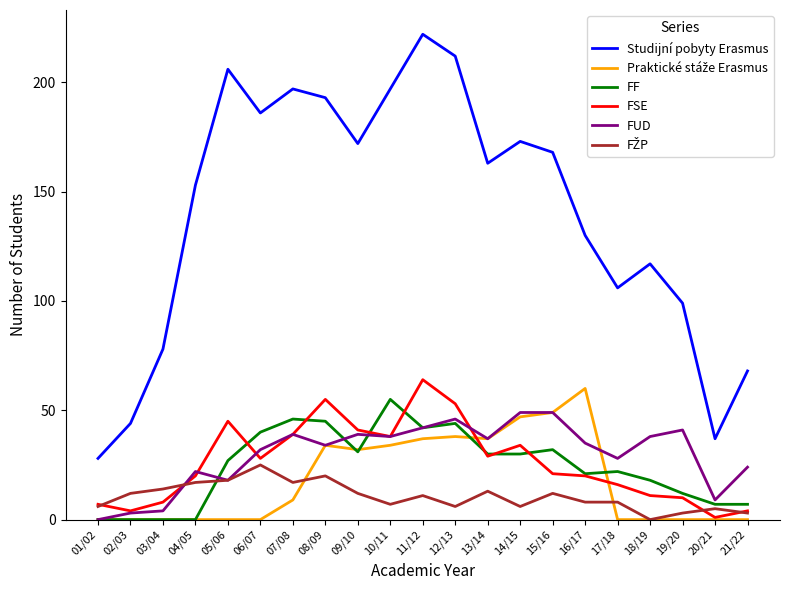

What is the difference between the FSE values at 15/16 and 19/20?

11